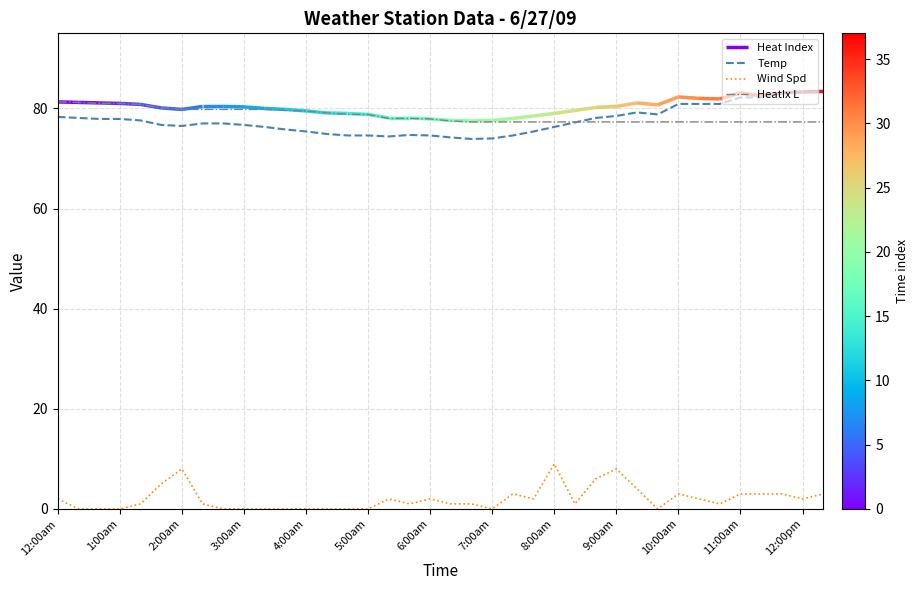

True or false: Wind Spd and HeatIx L intersect in this chart.

False